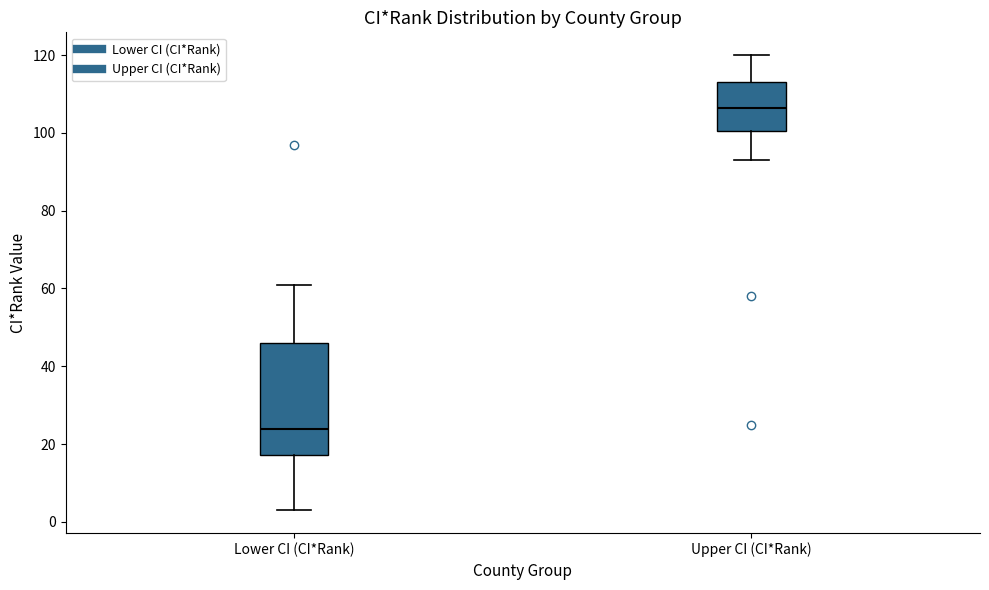

Comparing the boxes themselves (not the whiskers), which one is the tallest?

Lower CI (CI*Rank)